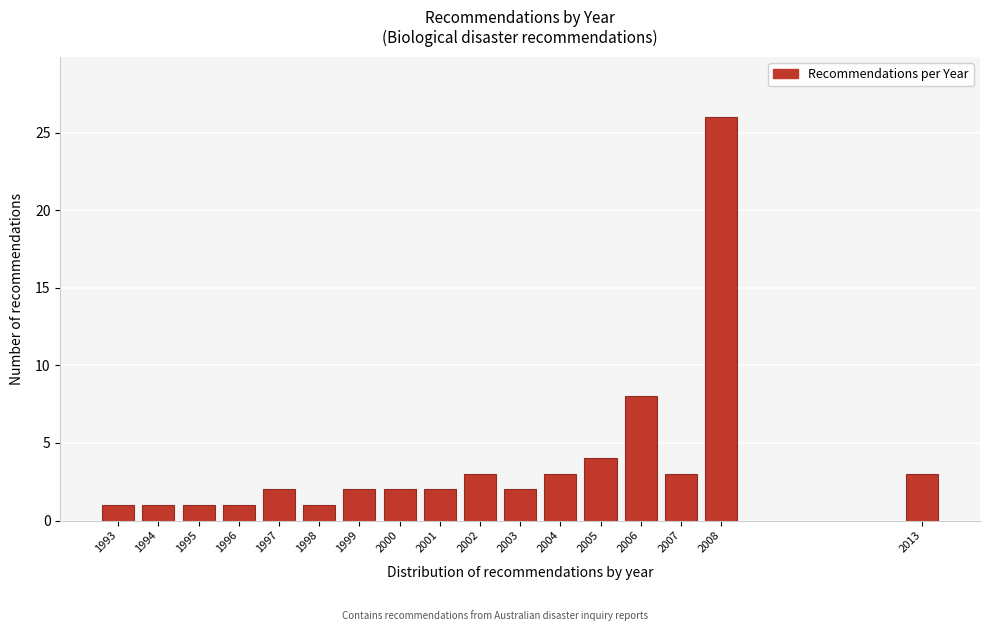

Reading left to right, extract all data points from this chart.

1	1	1	1	2	1	2	2	2	3	2	3	4	8	3	26	3